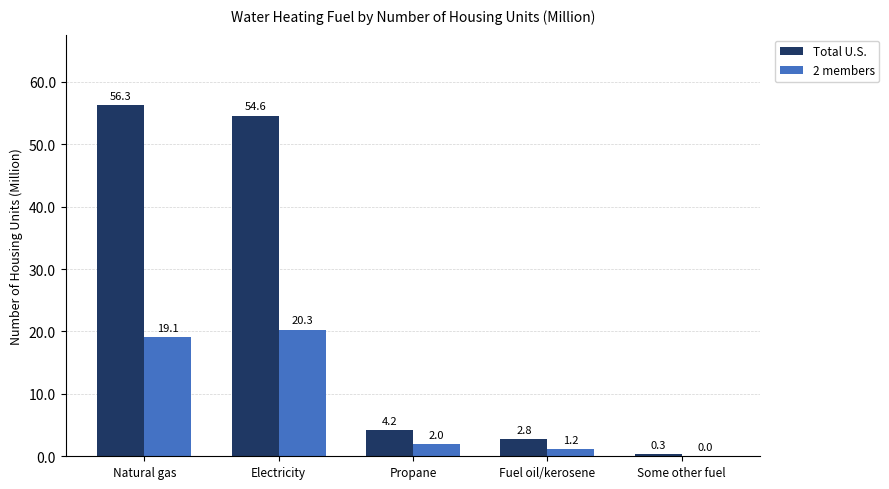

Is it true that Total U.S. equals 7.1 at Propane?

False